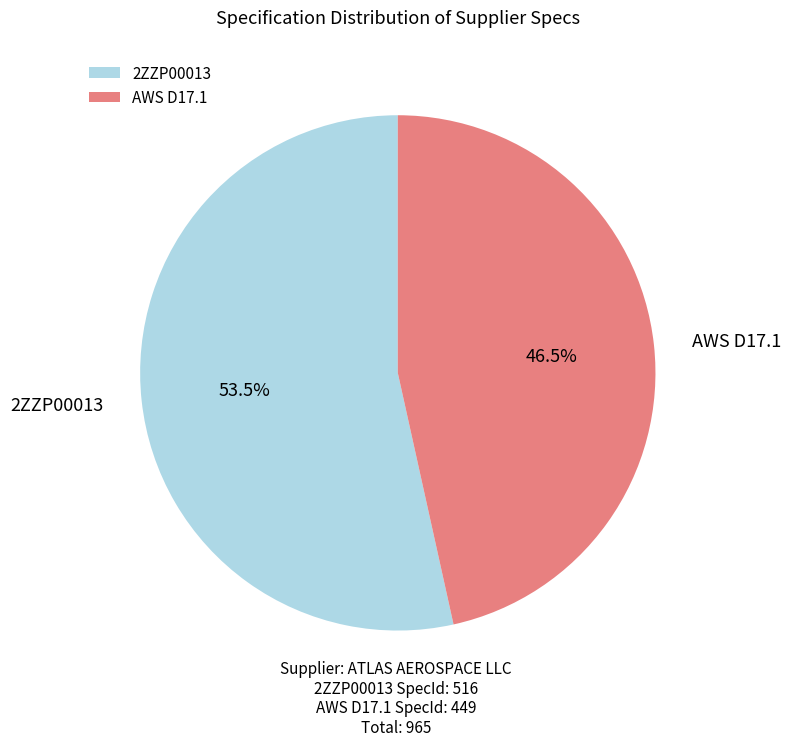

Which slice is the largest?

2ZZP00013